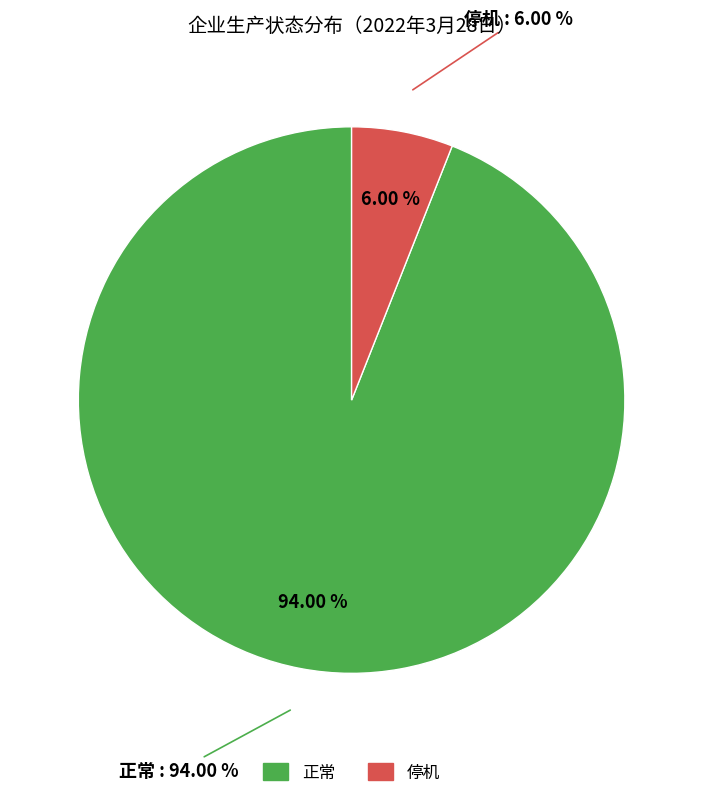

How many slices are in this pie chart?

2